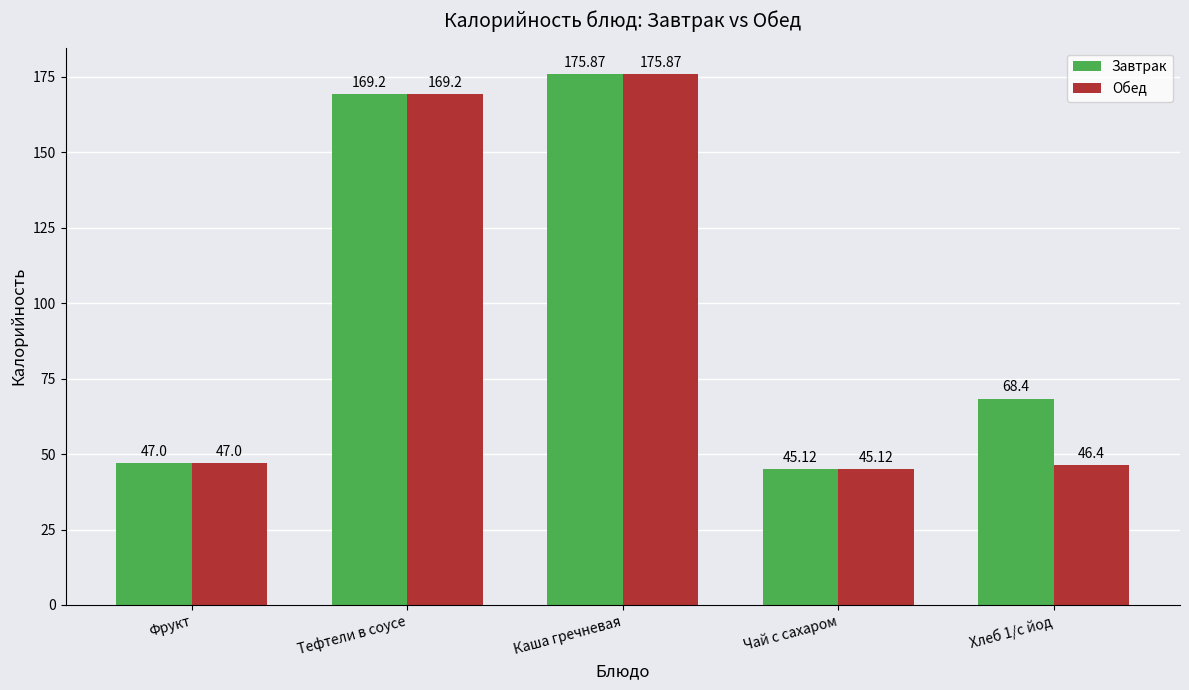

What is the label of the 2nd bar from the left?

Тефтели в соусе